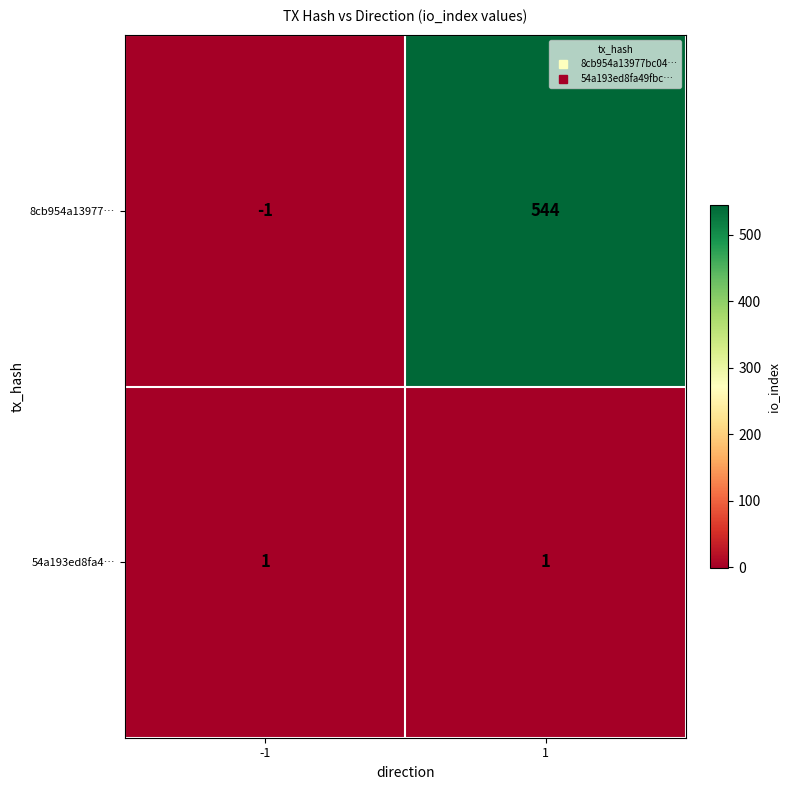

Reading left to right, transcribe all the data shown in this chart.

8cb954a13977…: -1	544
54a193ed8fa4…: 1	1